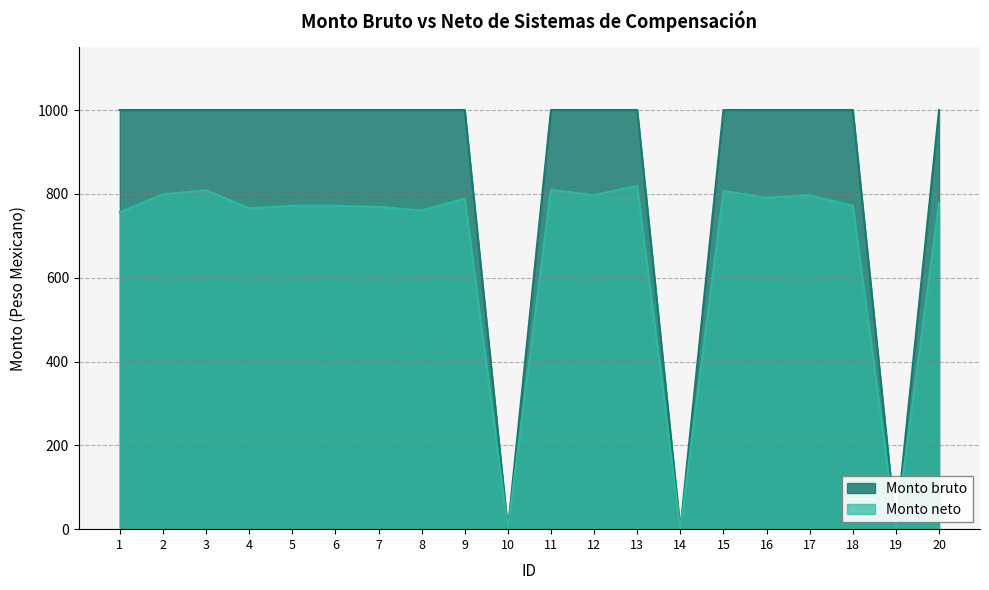

True or false: Monto bruto and Monto neto cross at least once.

False